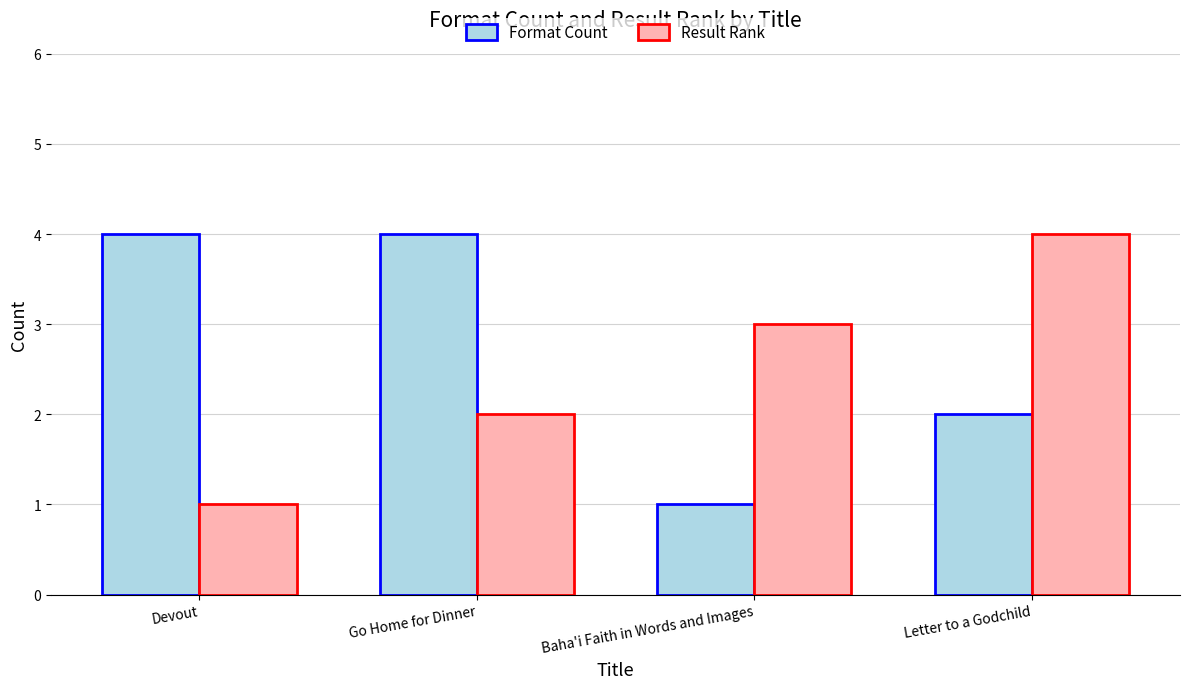

What is the spread (max minus min) of values at Devout?

3